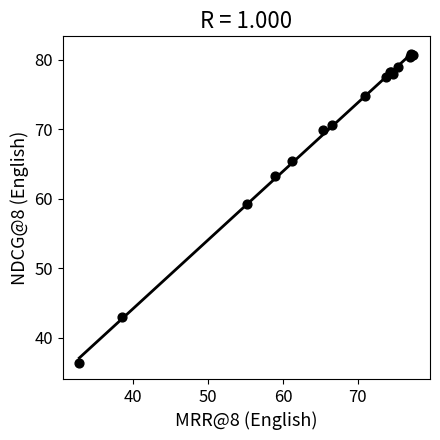

What Y value in the scatter plot is closest to 58?

59.3